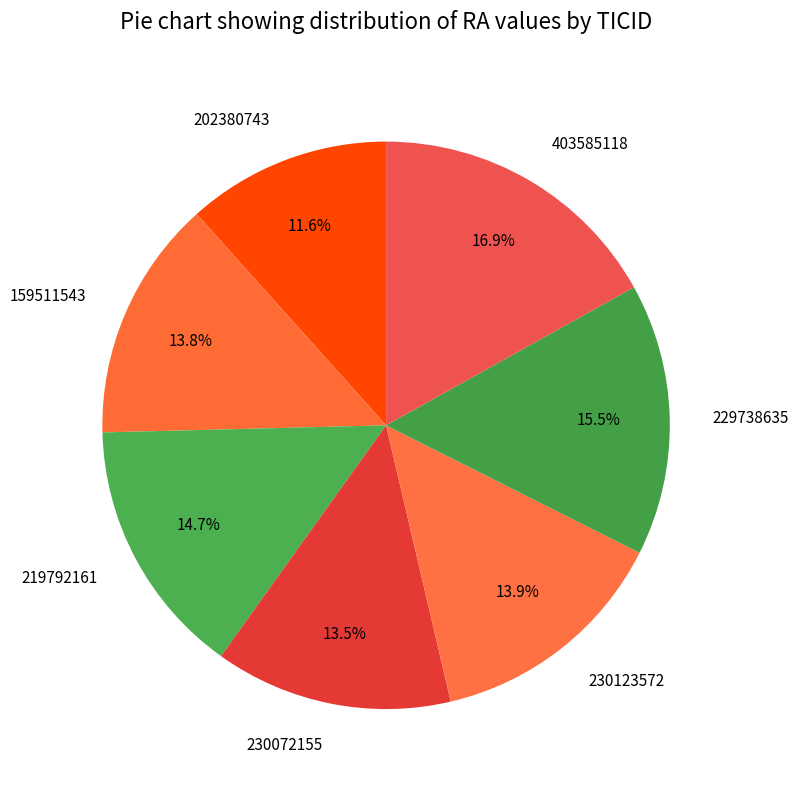

Is it true that 230072155 is 2% of the pie?

False